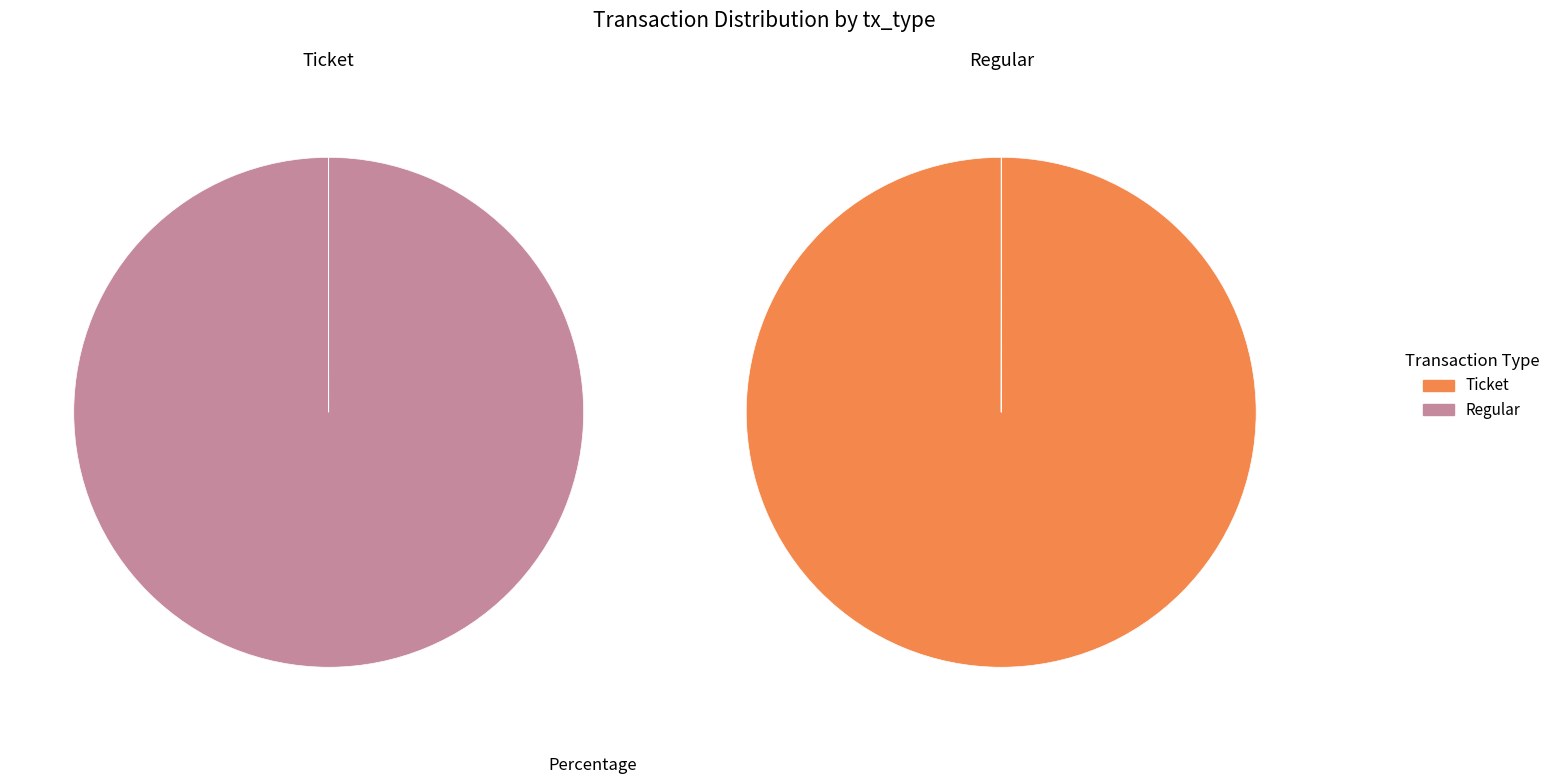

Which slice is the smallest?

Ticket (io_index=0)